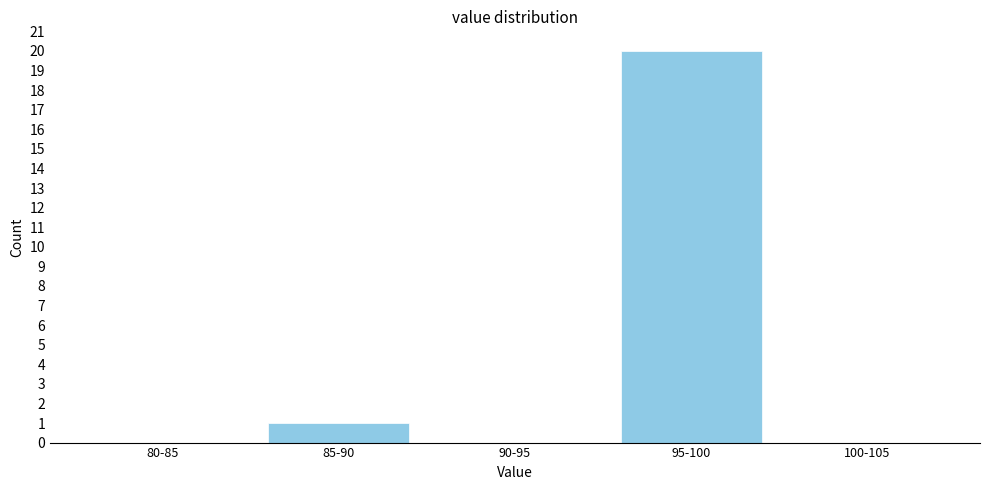

What is the sum of all values?

21